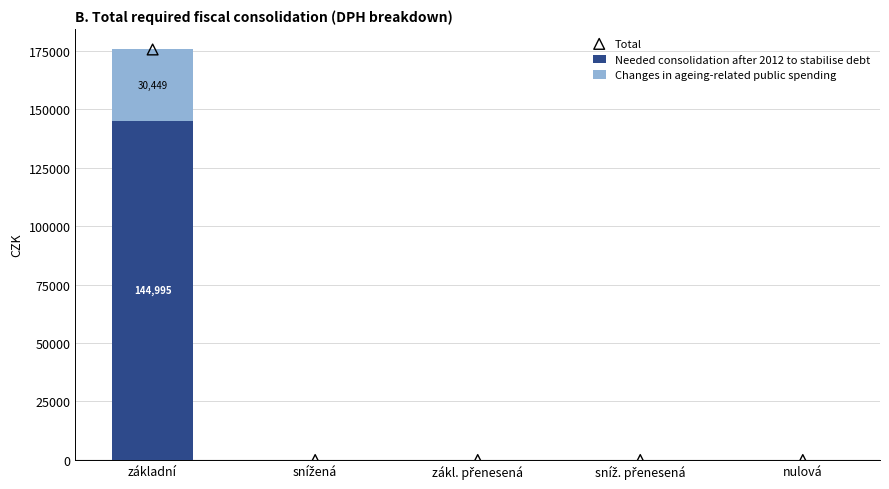

What are all the series names shown in the legend?

Needed consolidation after 2012 to stabilise debt, Changes in ageing-related public spending, Total